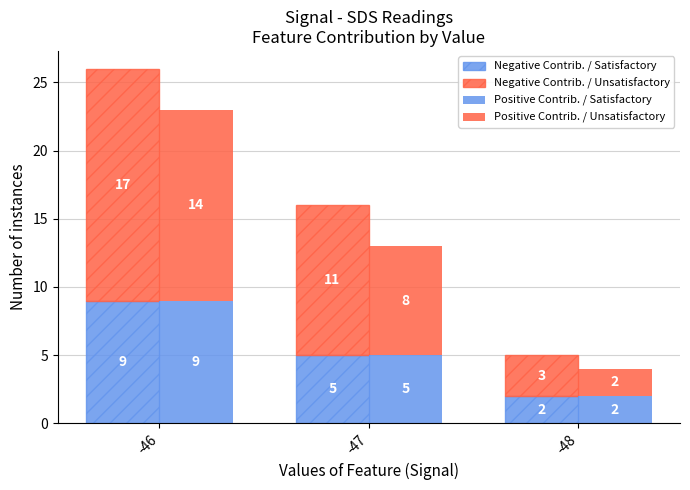

What value does the Negative Contrib. / Unsatisfactory series have at -47, to the nearest 5?

10